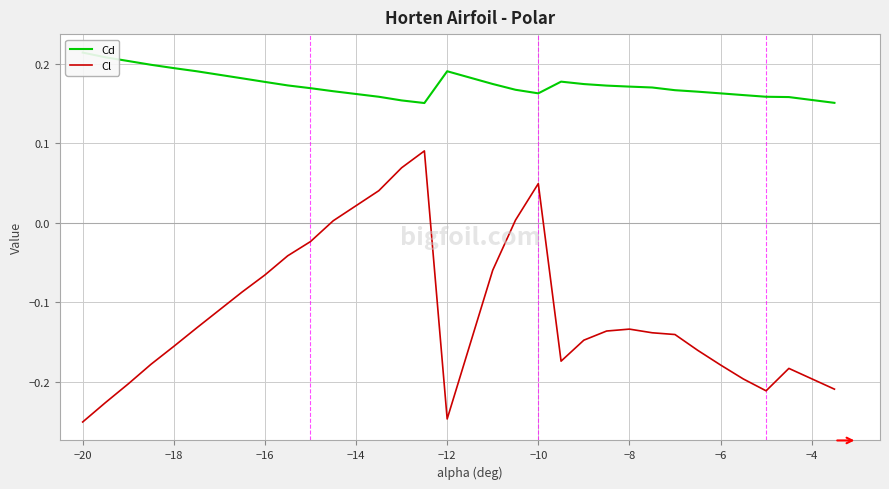

The value of Cl at −8 is -0.0. True or false?

False